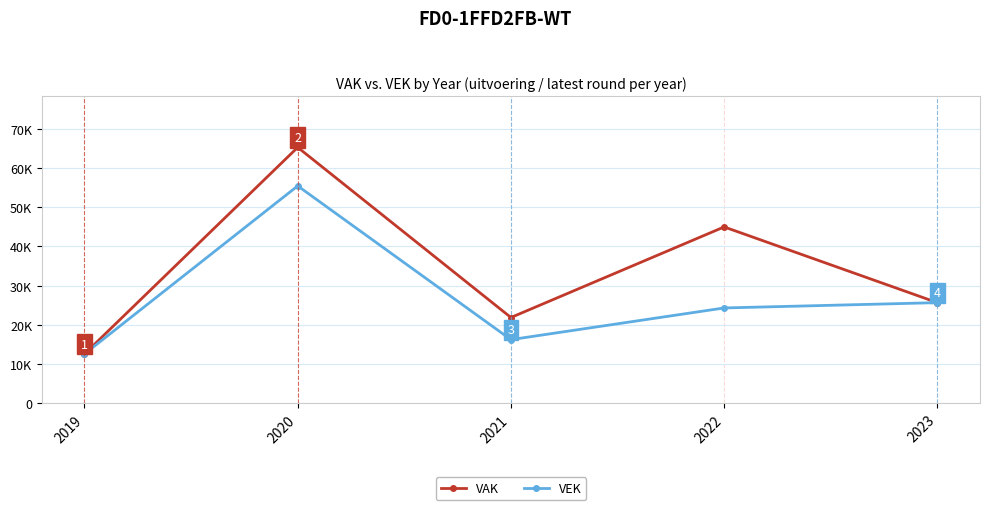

Which series has the largest range (max minus min)?

VAK